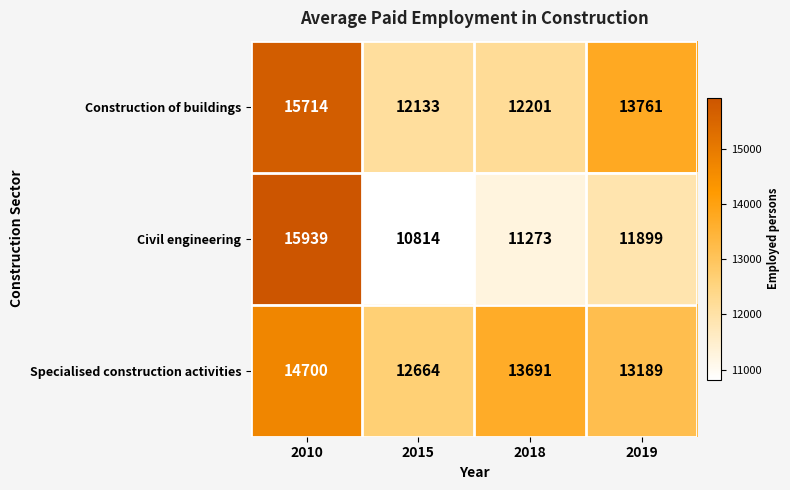

At which category does the chart reach its peak across all series?

2010